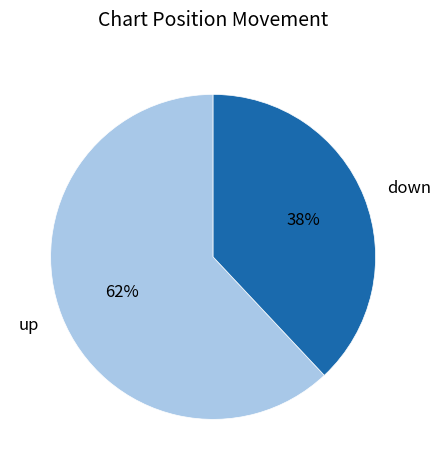

To the nearest percent, what is the difference between the largest and smallest slice percentages?

24%